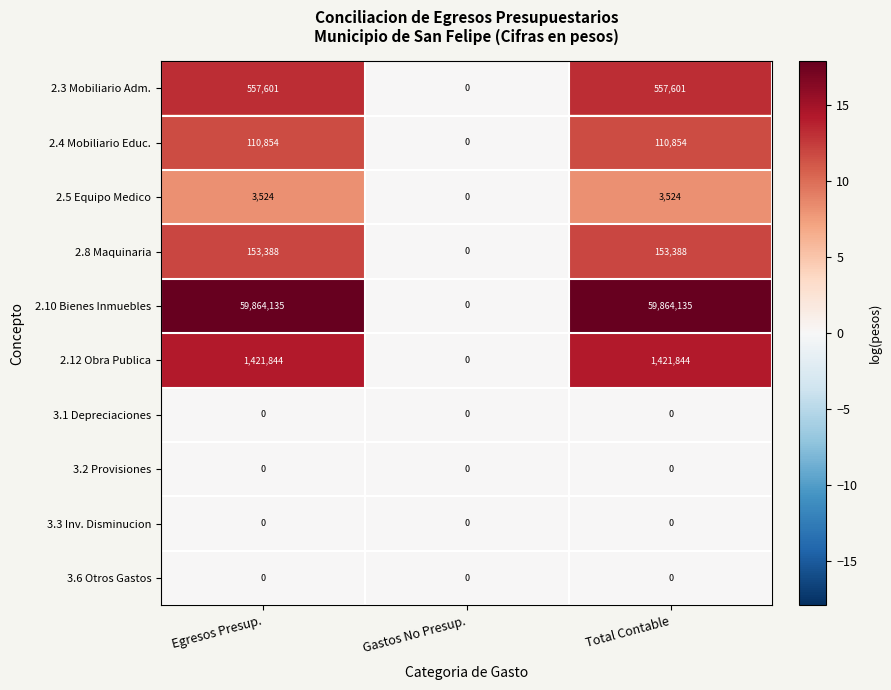

What is the total value across all series at Egresos Presup.?

62111346